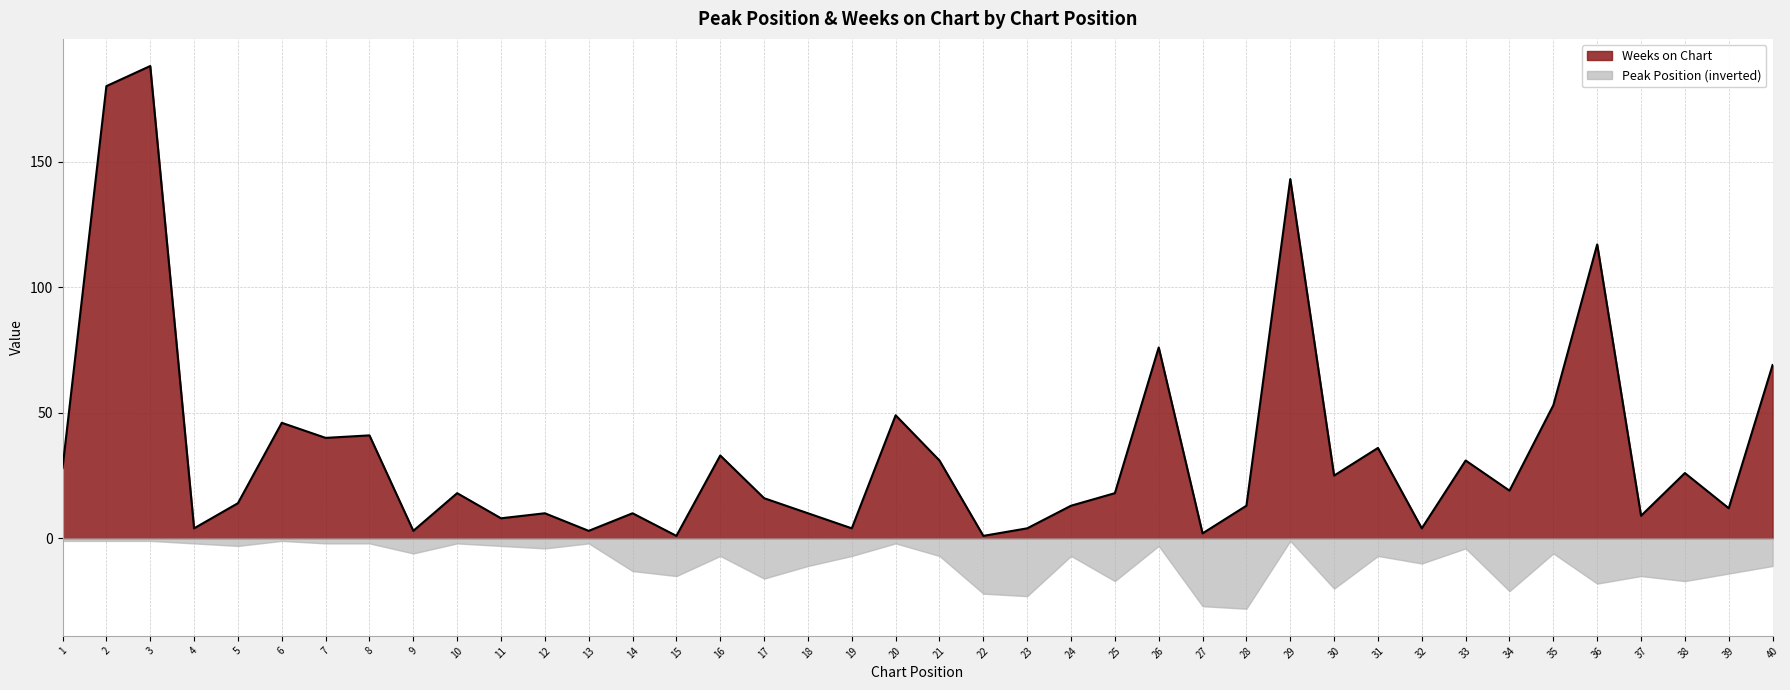

What is the difference between the maximum and minimum values?

187